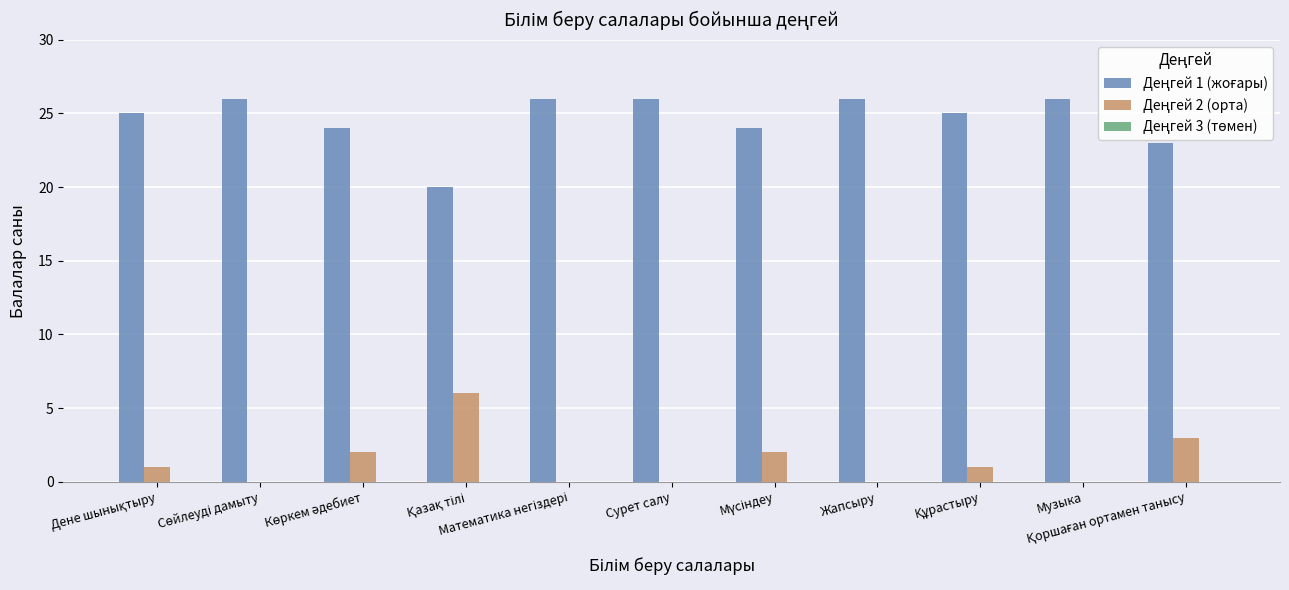

What is the greatest value displayed?

26